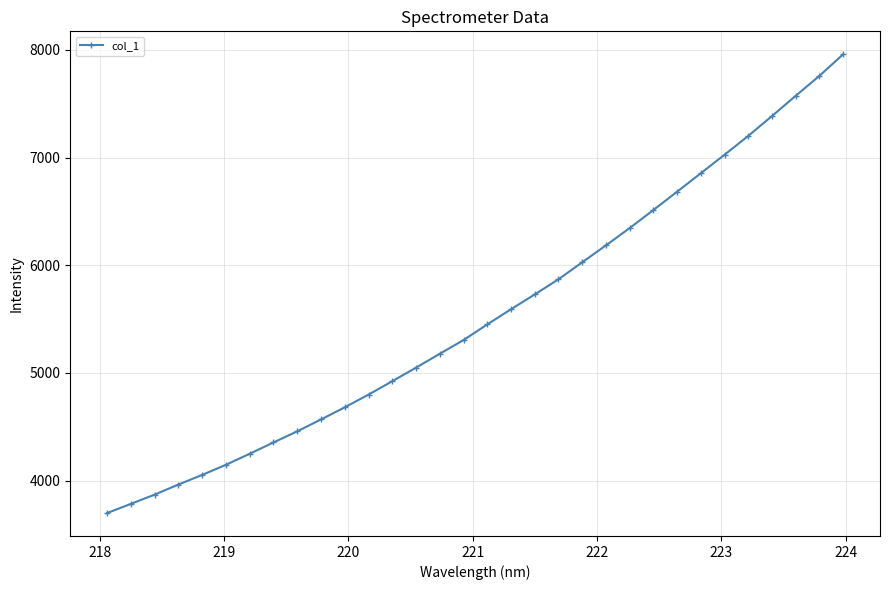

What is the greatest value displayed?

7959.3